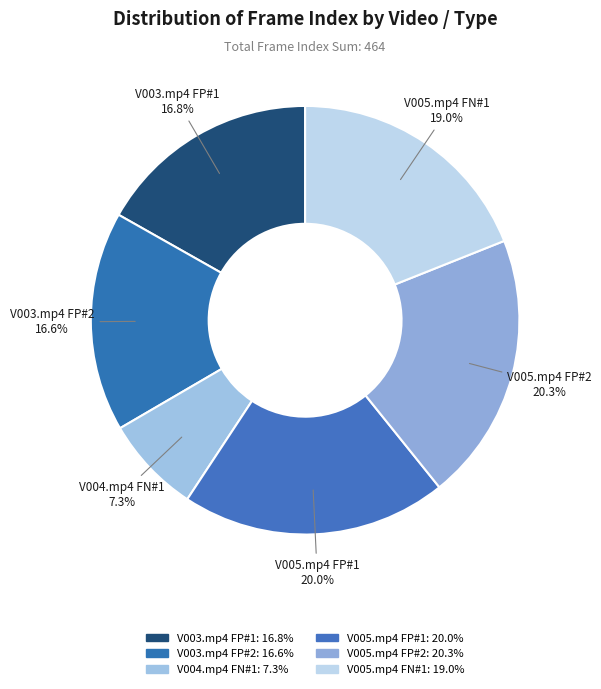

Count the number of slices in the pie.

6